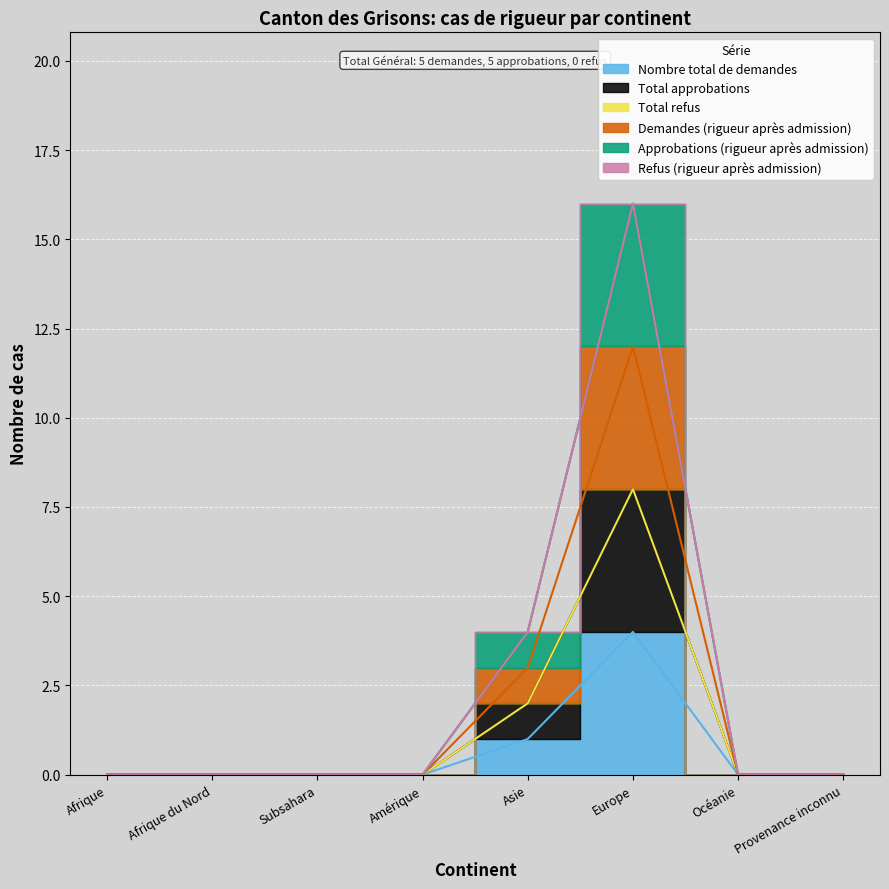

How many Demandes (rigueur après admission) values are between 0 and 2?

7